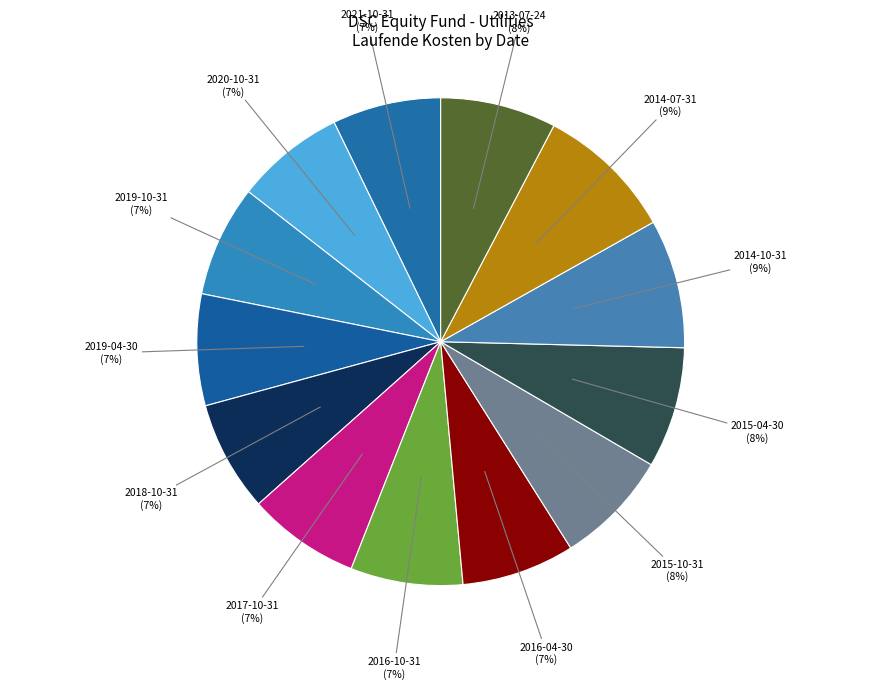

To the nearest percent, what percentage of the pie is 2016-04-30?

7%